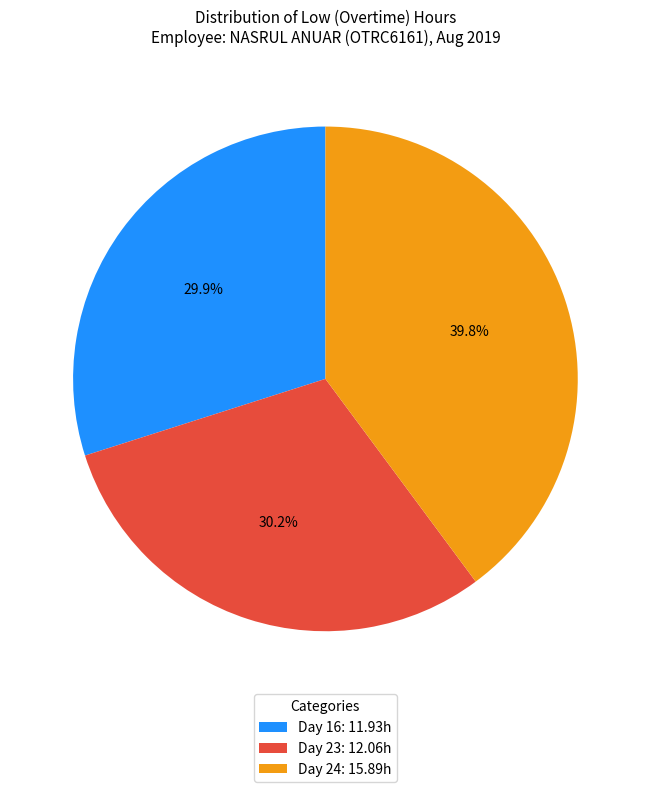

Which slice is the largest?

Day 24: 15.89h